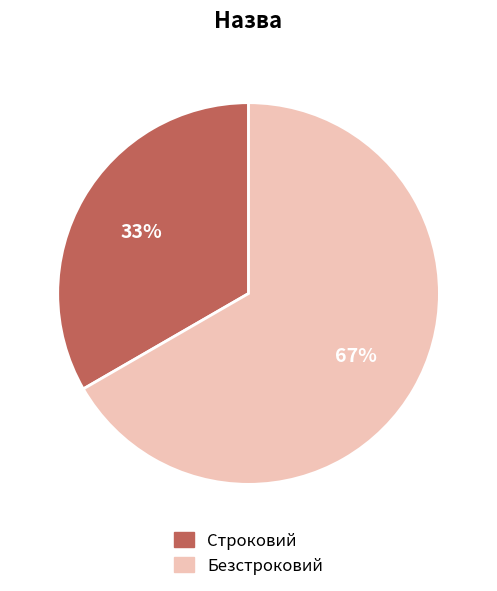

Does Строковий account for over 50% of the chart?

No